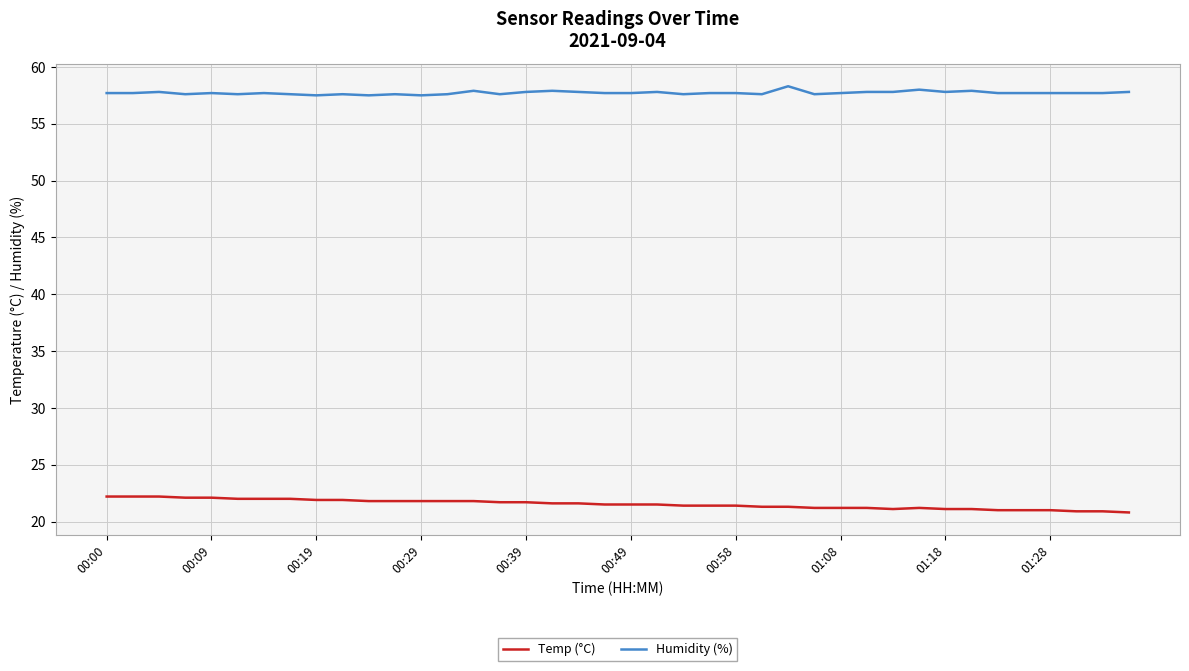

What is the average value of the Humidity (%) series?

57.7